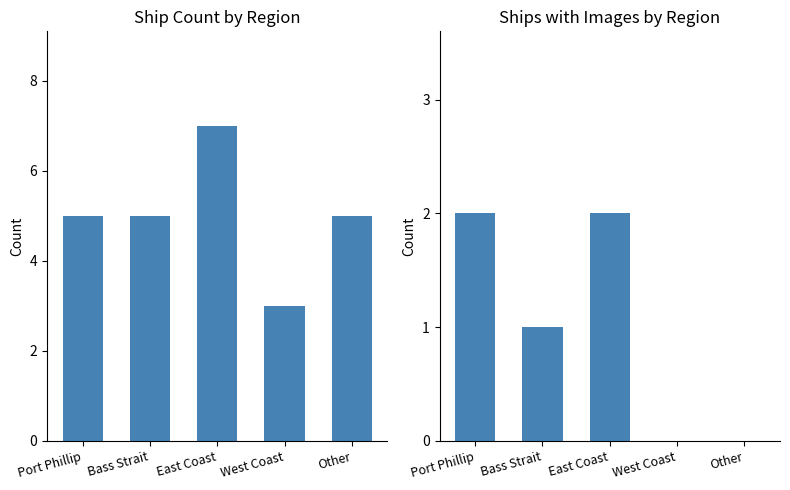

What is the difference between the Ships with Images values at Bass Strait and East Coast?

1